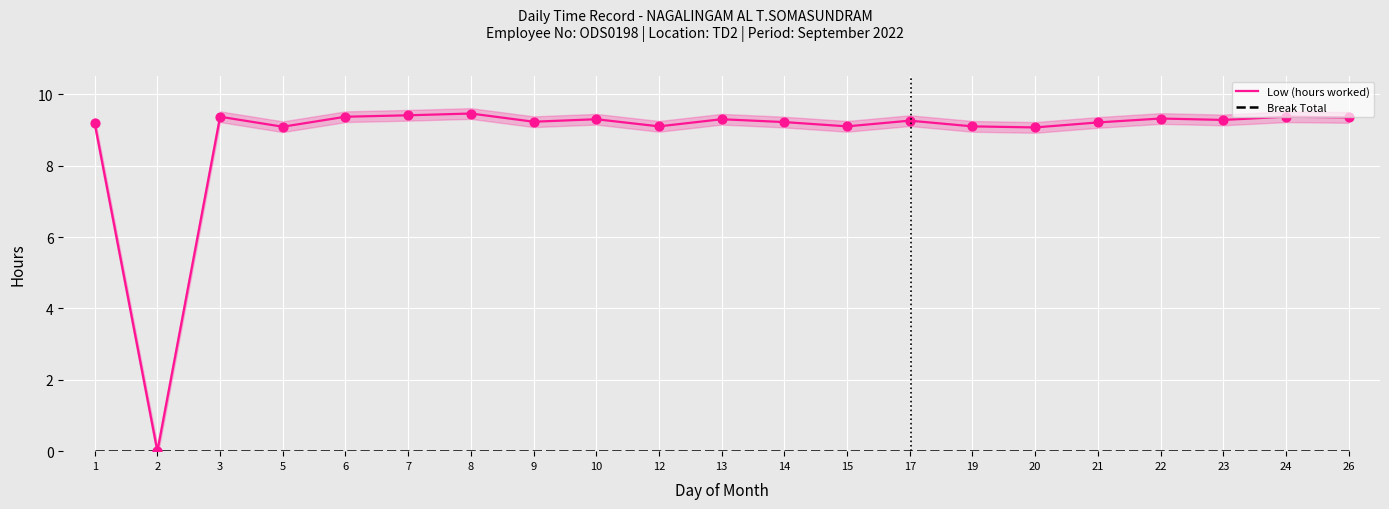

Which series has the widest spread of Y values?

Low (hours worked)